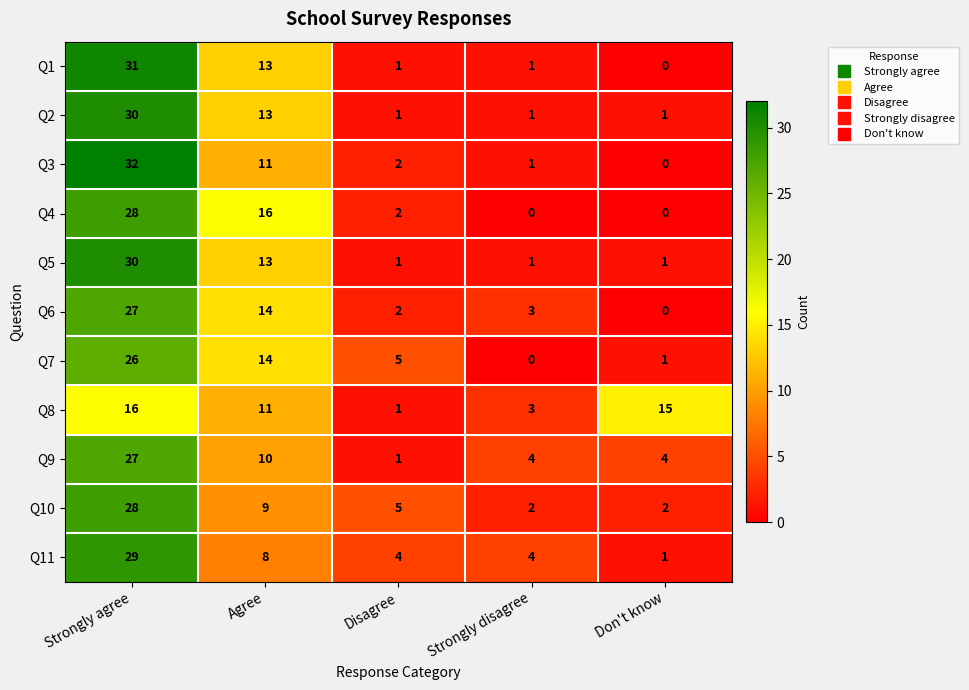

True or false: Q11 has a value of 2 at Don't know.

False